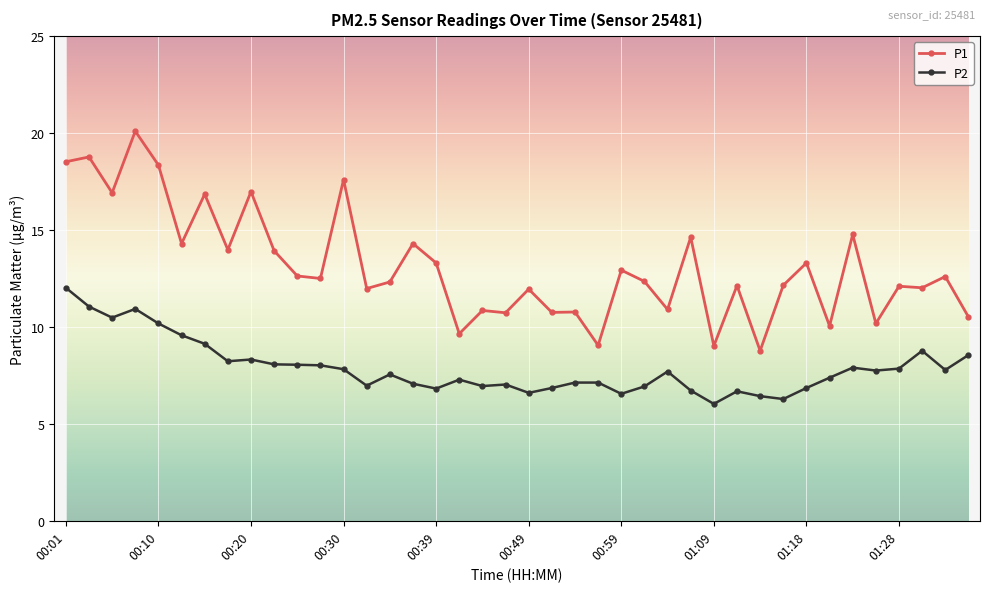

What is the value of the P2 point at the 16th from the left?

7.1